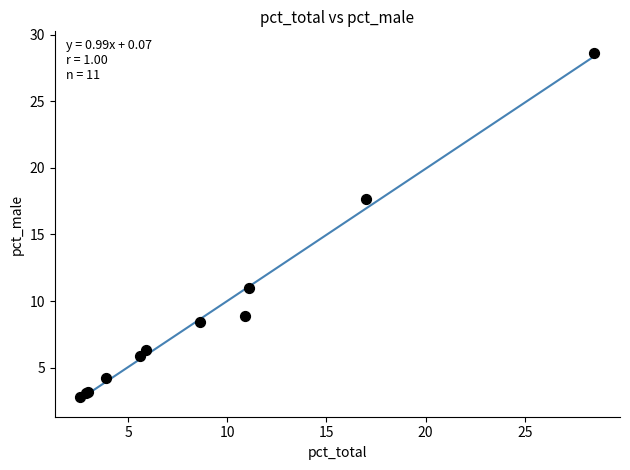

What Y value in the scatter plot is closest to 15?

17.7